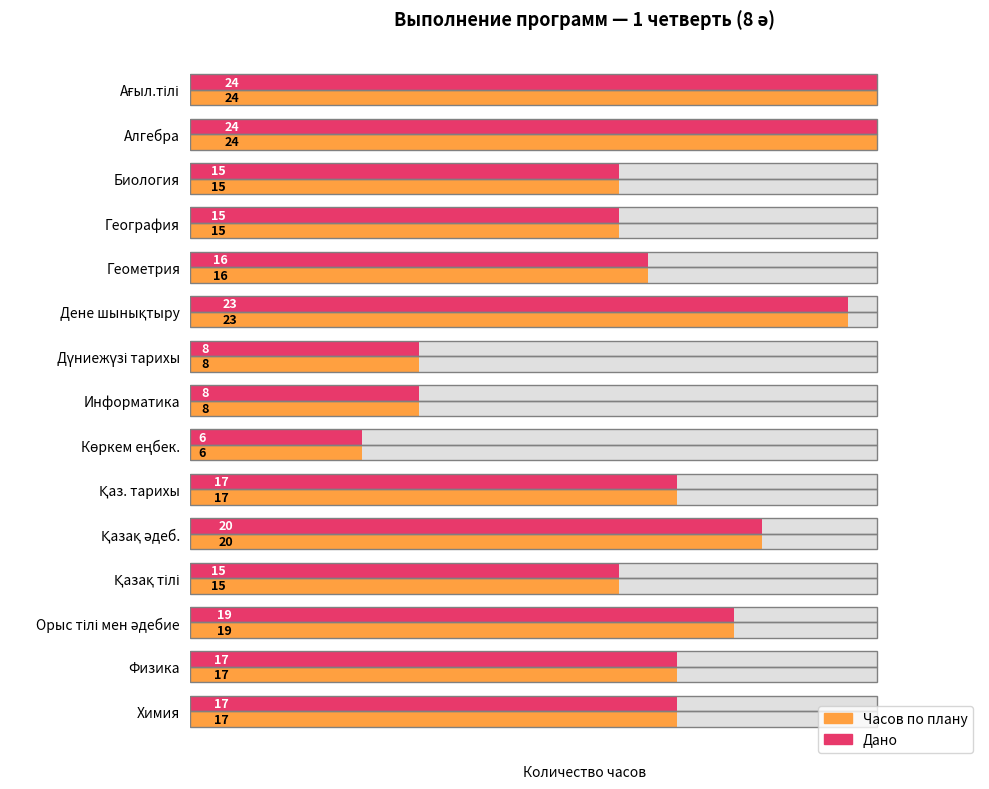

Which series has the largest total across all categories?

Часов по плану